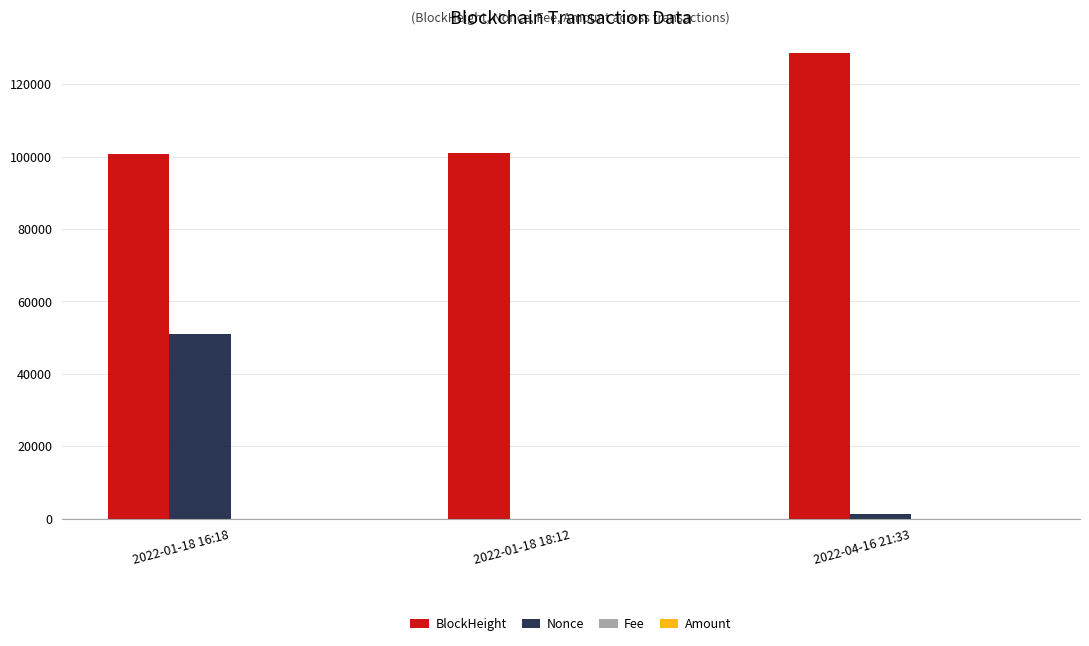

How many groups of bars are there?

3